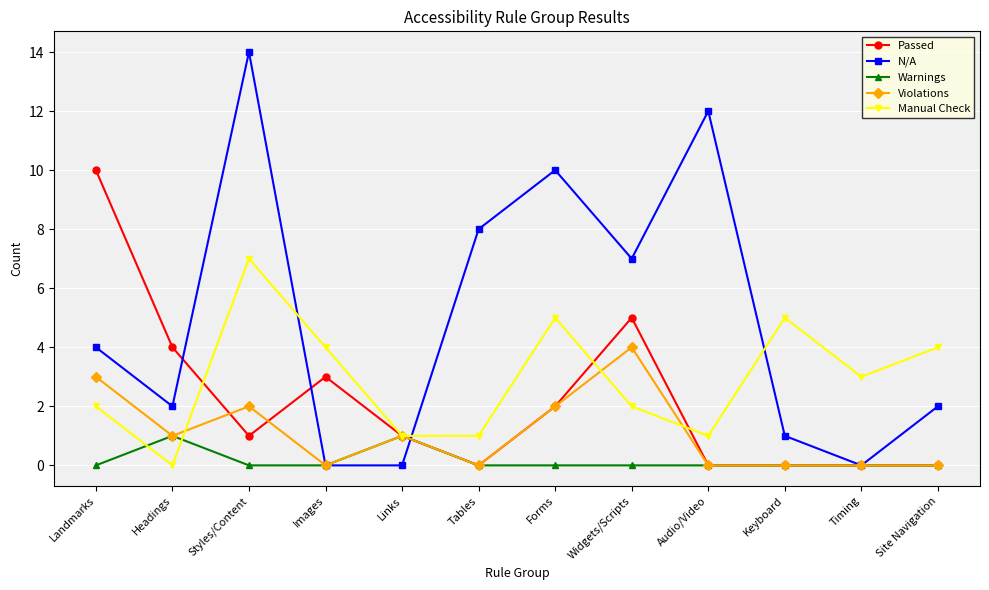

At which category does Manual Check reach its first local peak?

Styles/Content